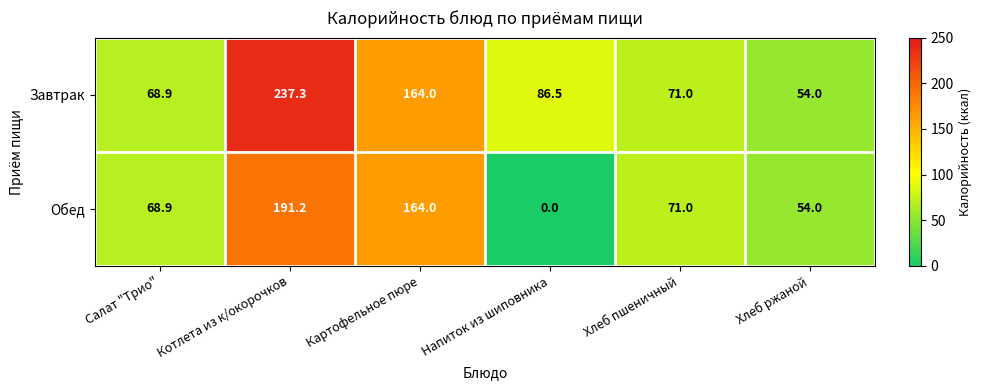

What is the lowest value of the Завтрак series?

54.0